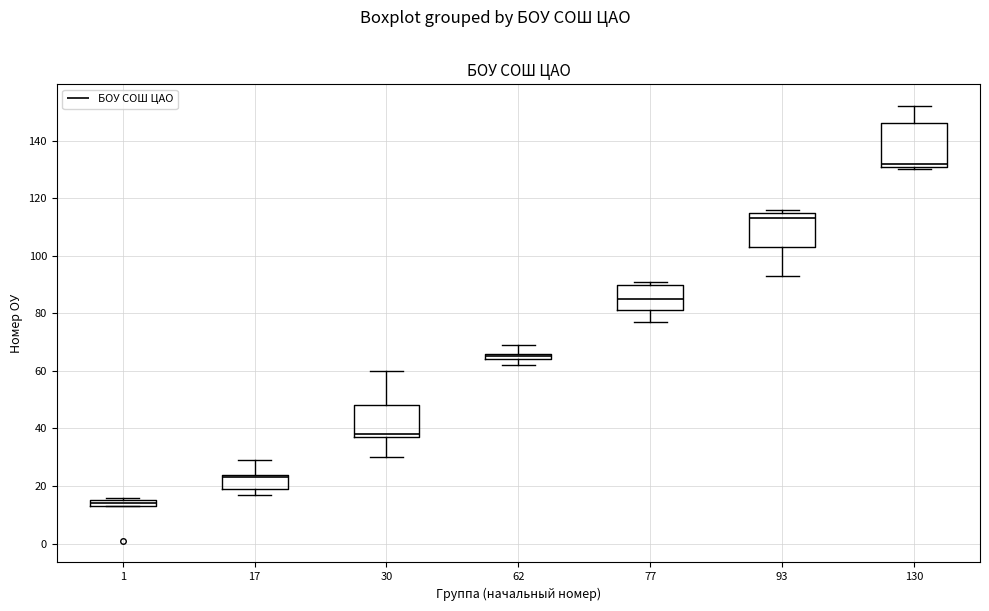

Which box's median line is the highest?

130